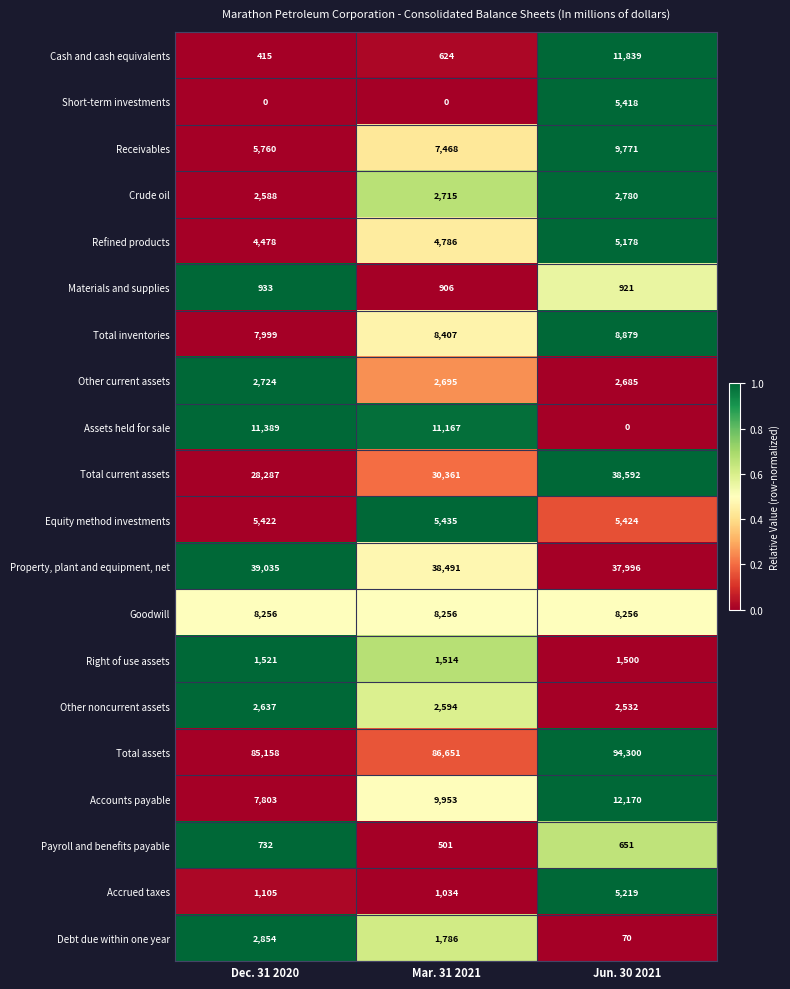

At which label does Payroll and benefits payable reach its peak?

Dec. 31 2020